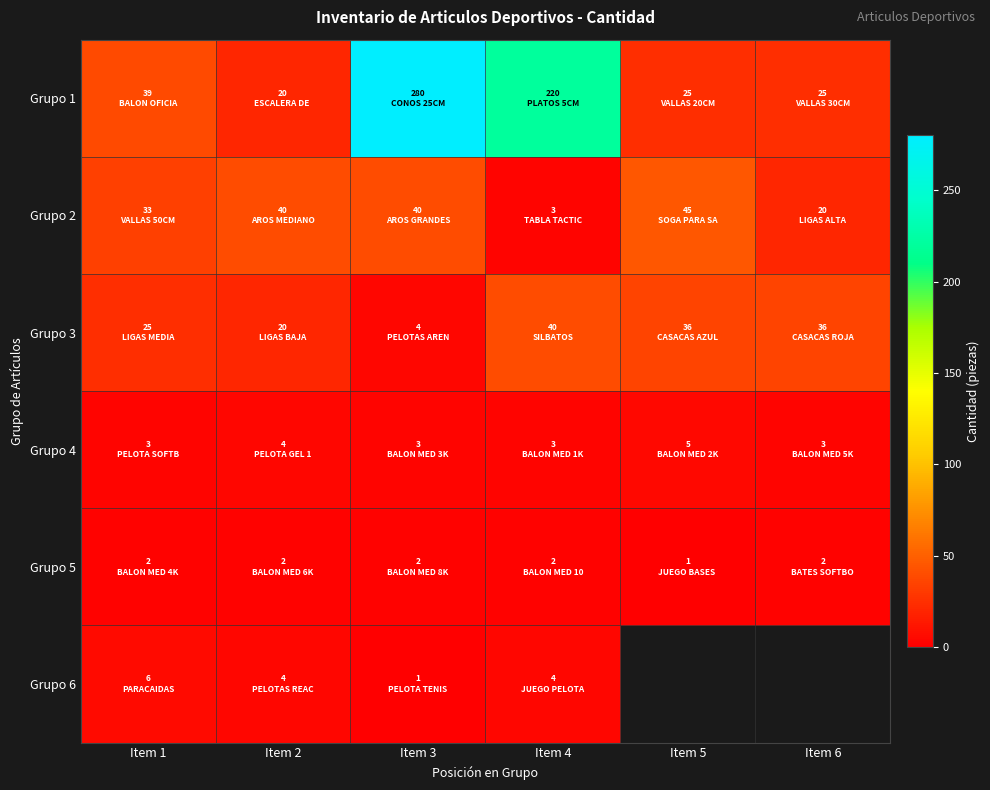

At Item 6, list the series in order from smallest to largest.

Grupo 5, Grupo 4, Grupo 2, Grupo 1, Grupo 3, Grupo 6